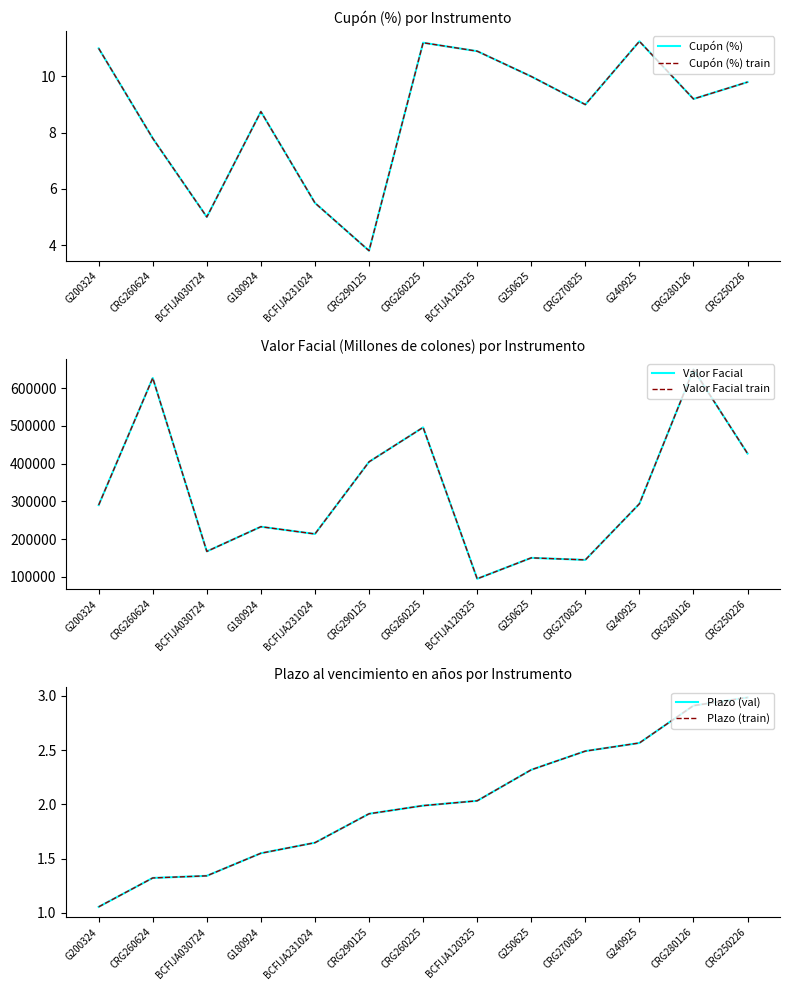

What is the total value across all series at BCFIJA231024?

427066.4